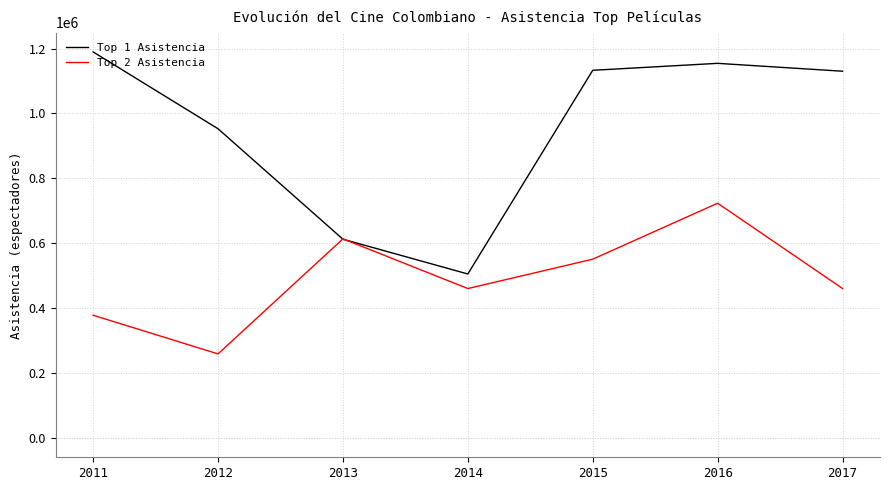

At which category does Top 1 Asistencia reach its first local peak?

2016